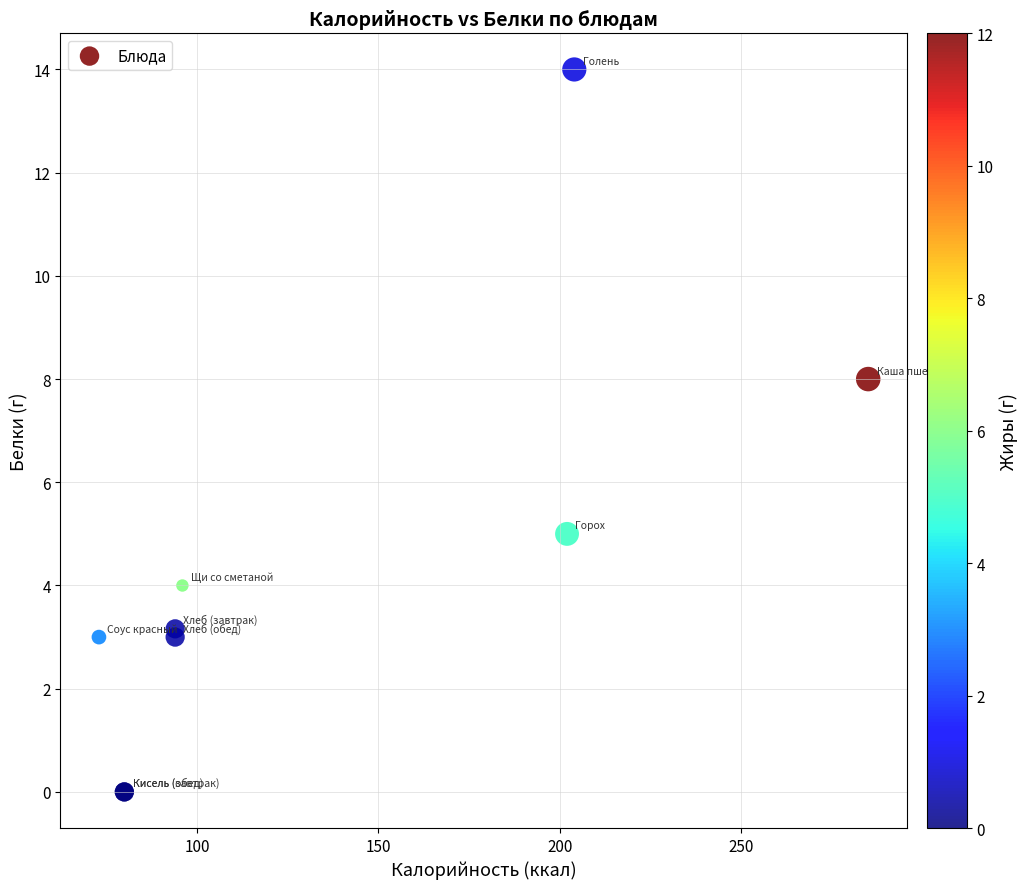

What Y value in the scatter plot is closest to 7?

8.0